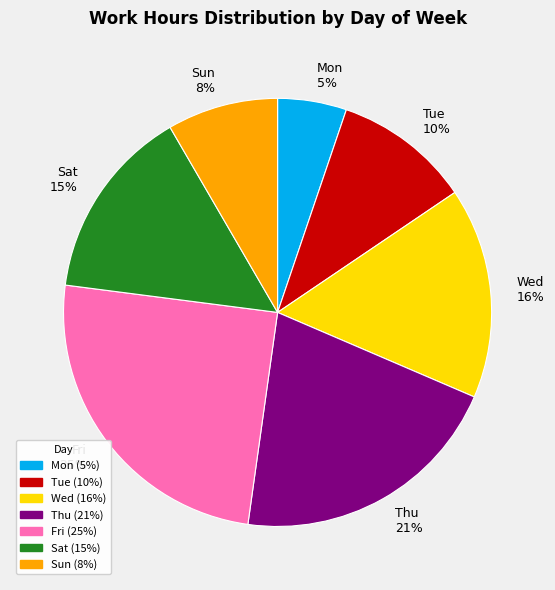

What percentage is the Tue slice, to the nearest percent?

10%